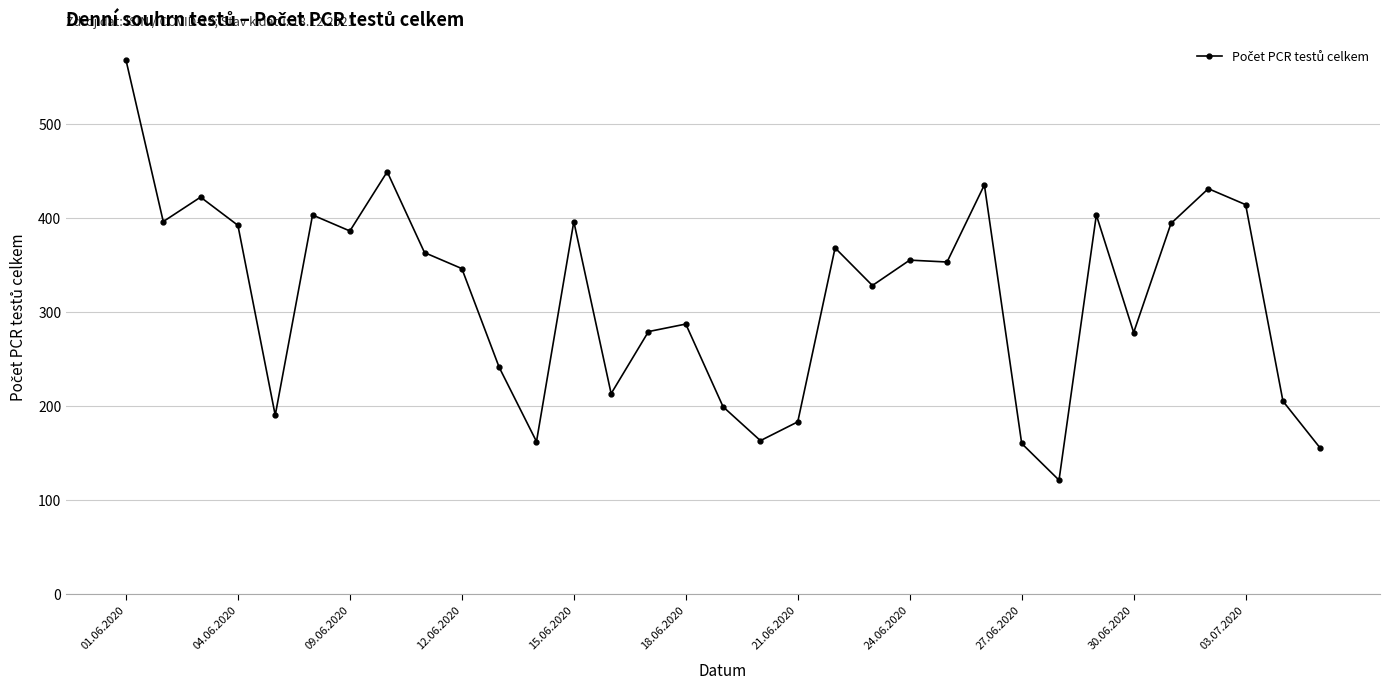

Count the number of categories in the chart.

33